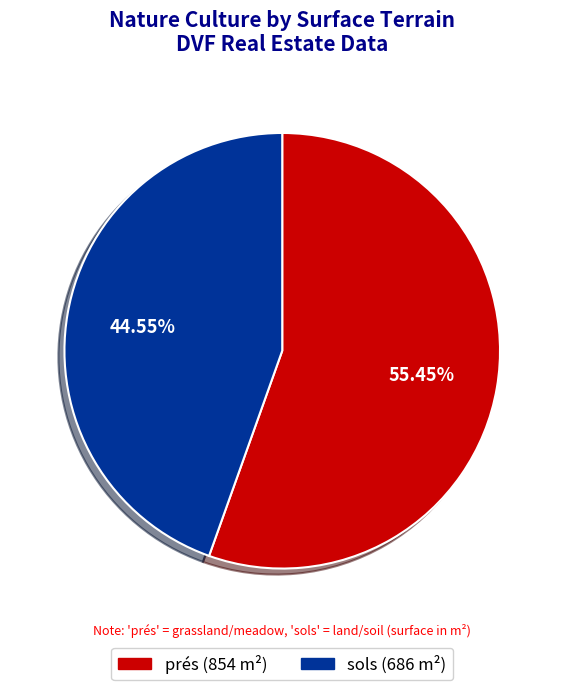

Combined, what portion of the pie is sols and prés?

100.0%